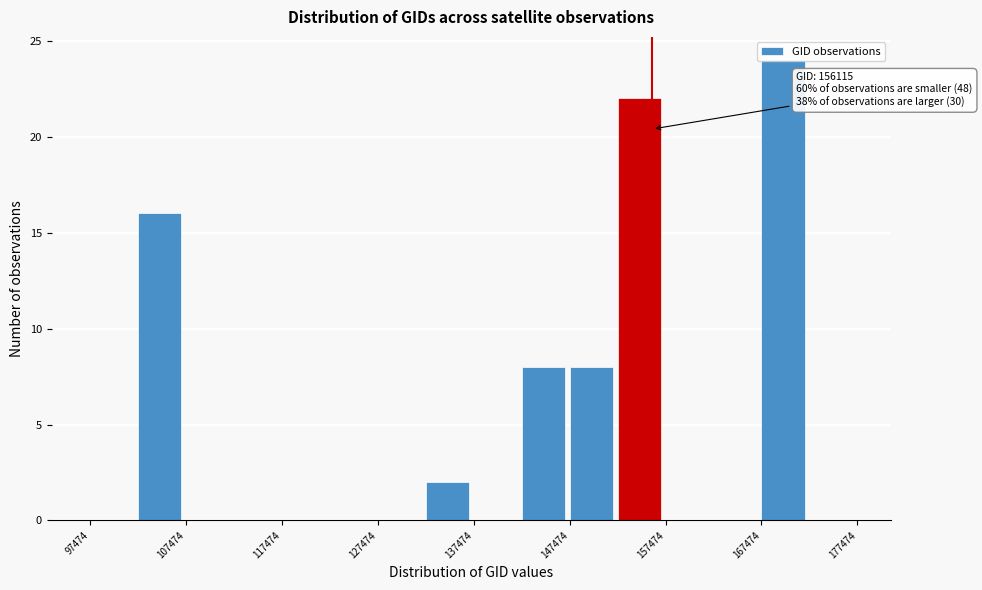

Over which range of the x-axis is the bar tallest?

167000 to 172000